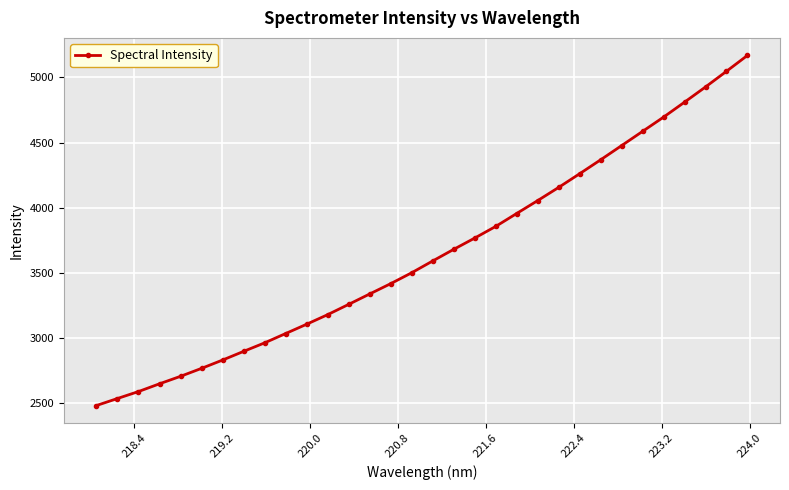

What is the sum of all values?

116643.4